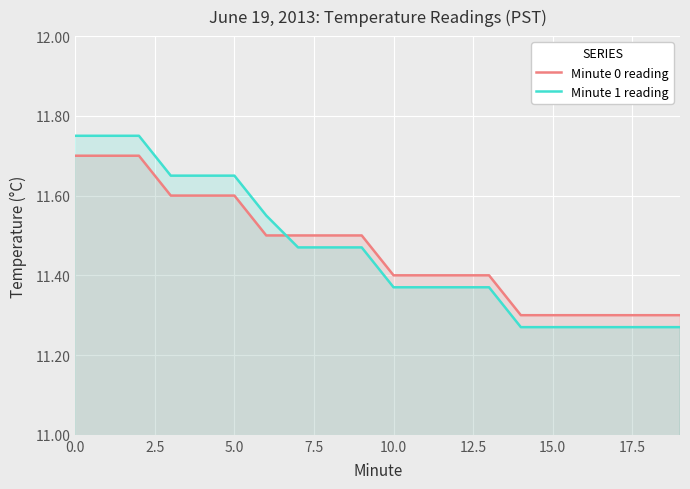

List the series in order of their peak value, highest first.

Minute 1 reading, Minute 0 reading